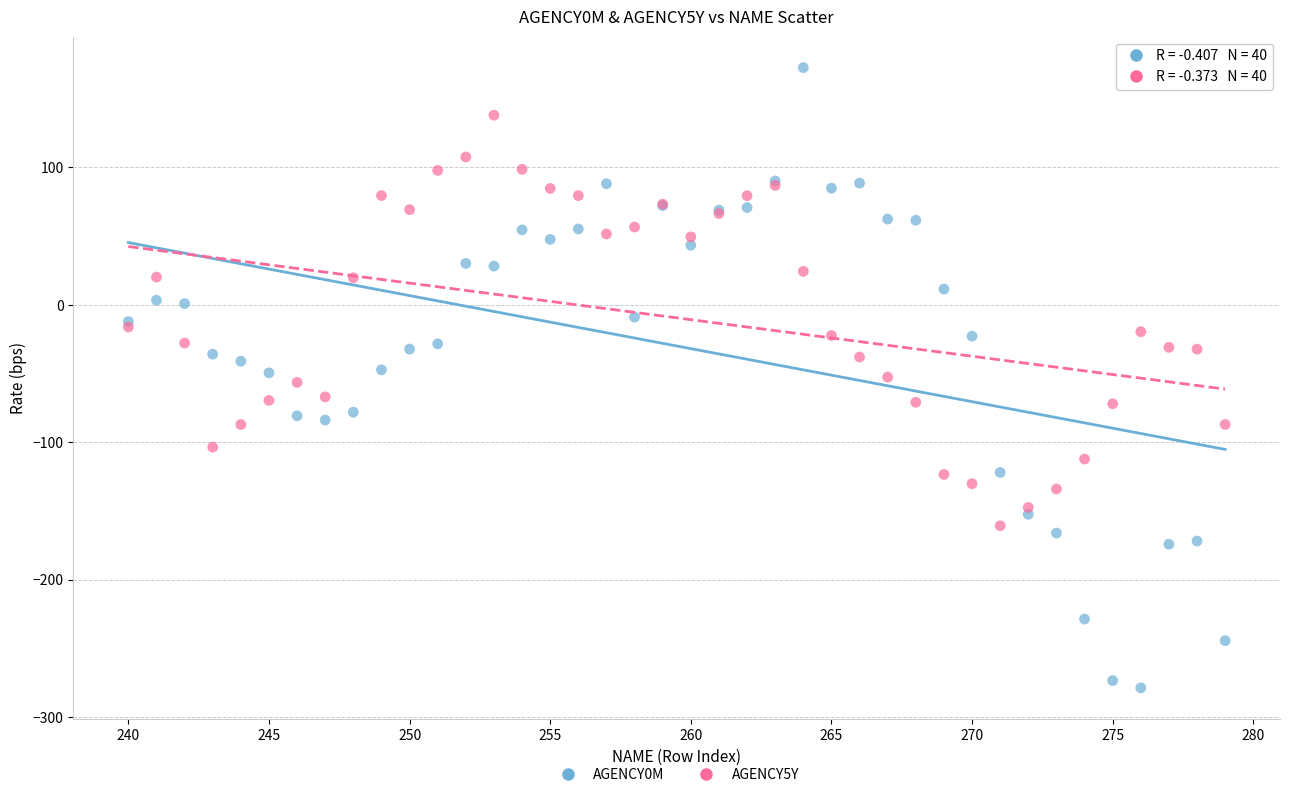

What is the X range (max minus min) for the scatter plot?

39.0